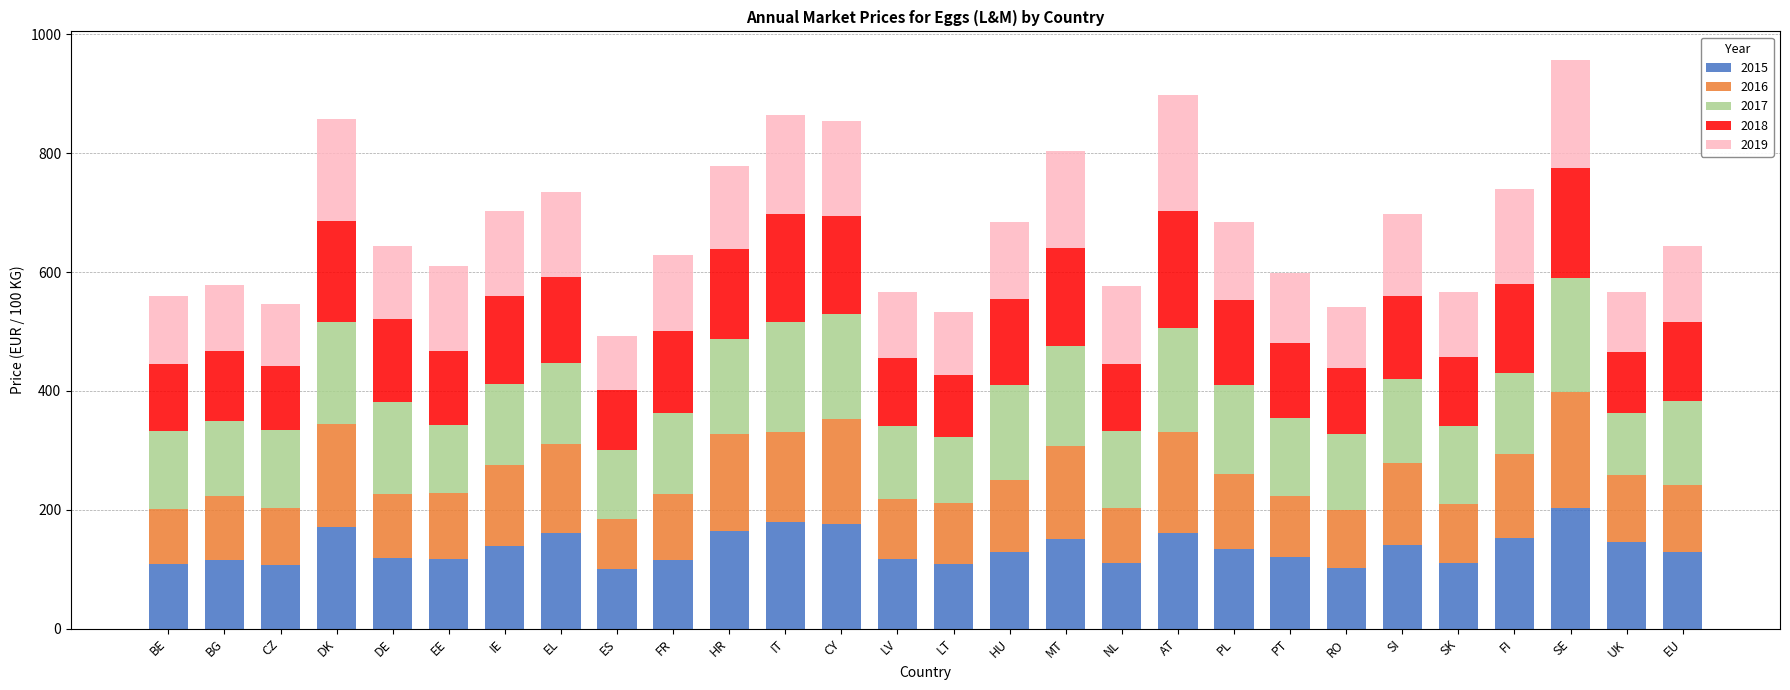

What is the sum of the 2015 values at IE and HR?

303.2